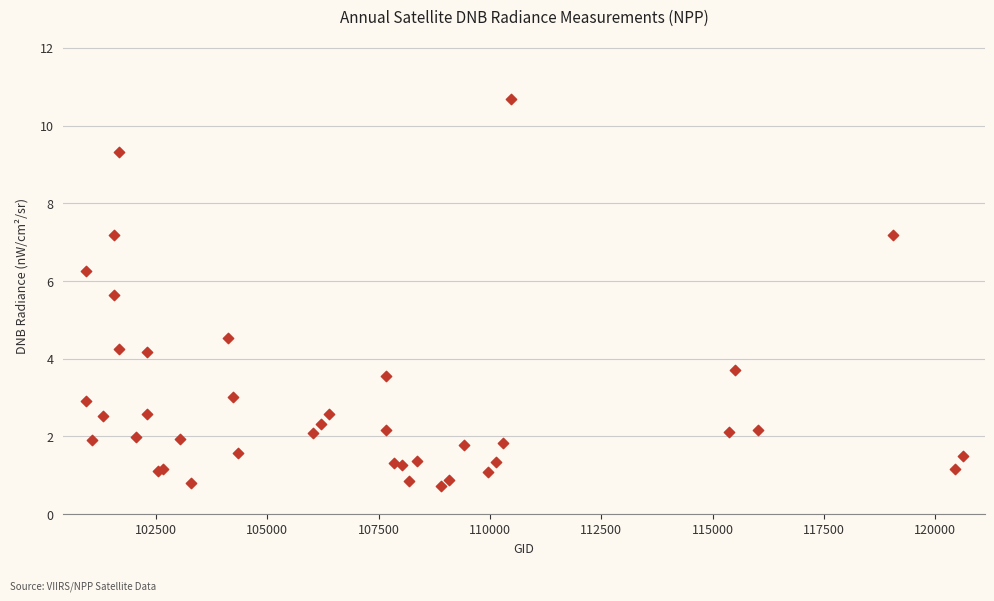

What Y value in the scatter plot is closest to 5?

4.5